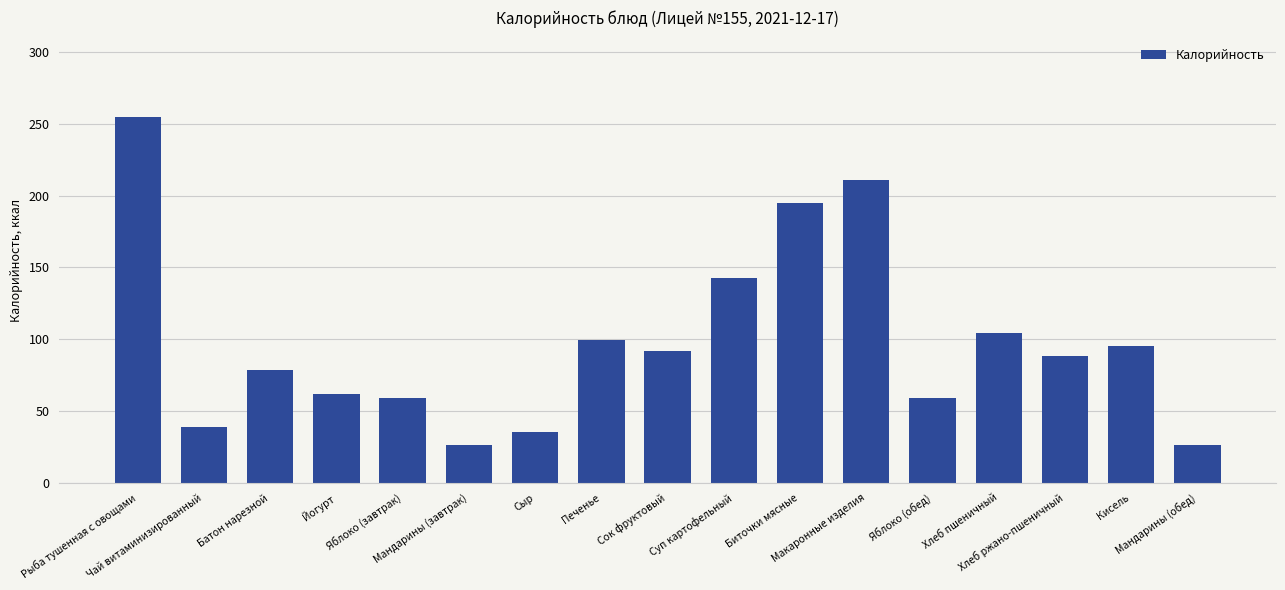

How many distinct data groups are displayed?

1